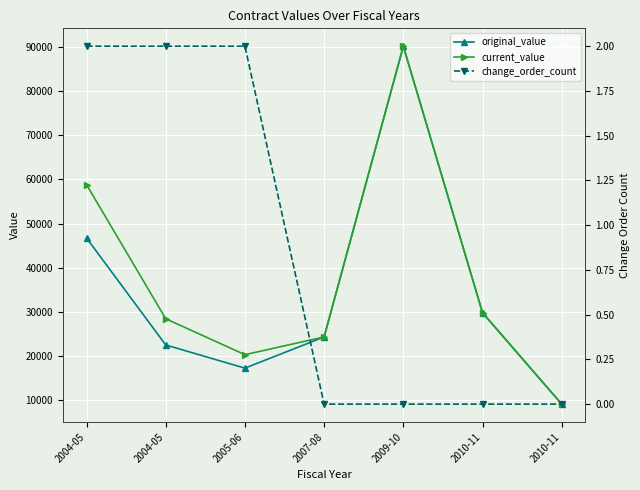

Reading right to left, list all the values displayed in this chart.

original_value: 9100.0	29800.0	90175.0	24322.5	17250.0	22500.0	46730.0
current_value: 9100.0	29800.0	90175.0	24322.5	20298.1	28440.0	58812.0
change_order_count: 0.0	0.0	0.0	0.0	2.0	2.0	2.0